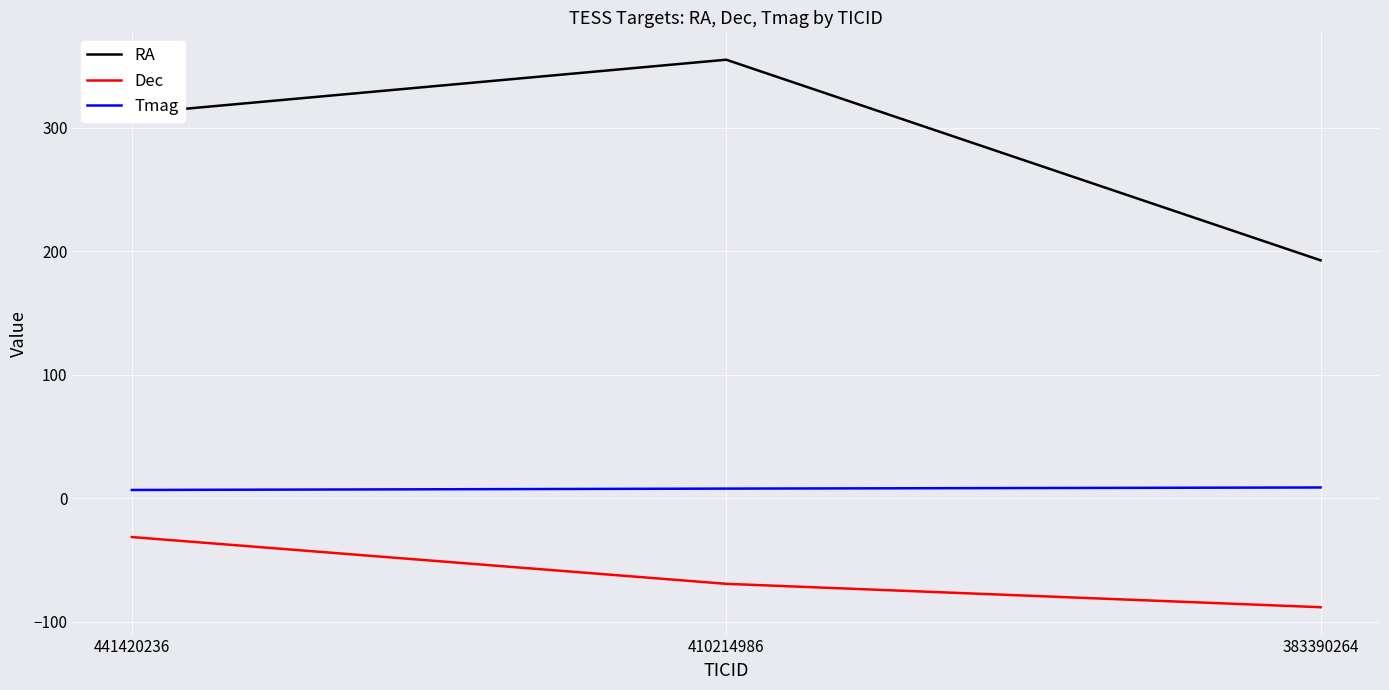

At which label does RA reach its minimum?

383390264